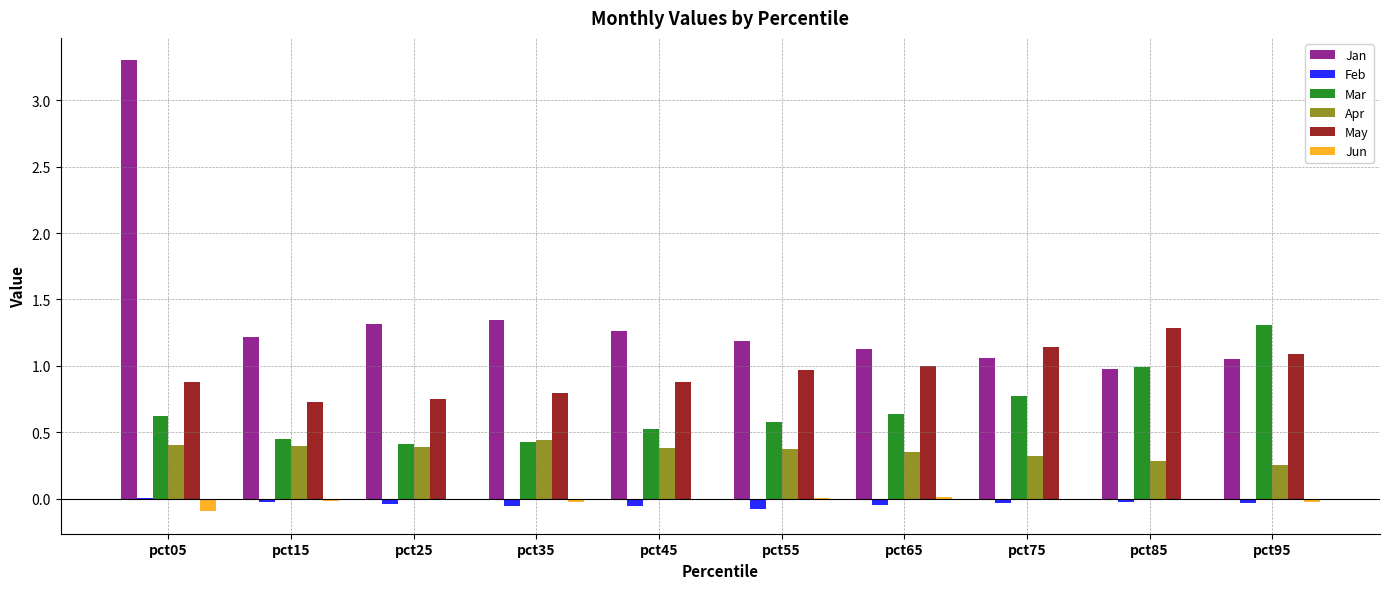

How many groups of bars are there?

10